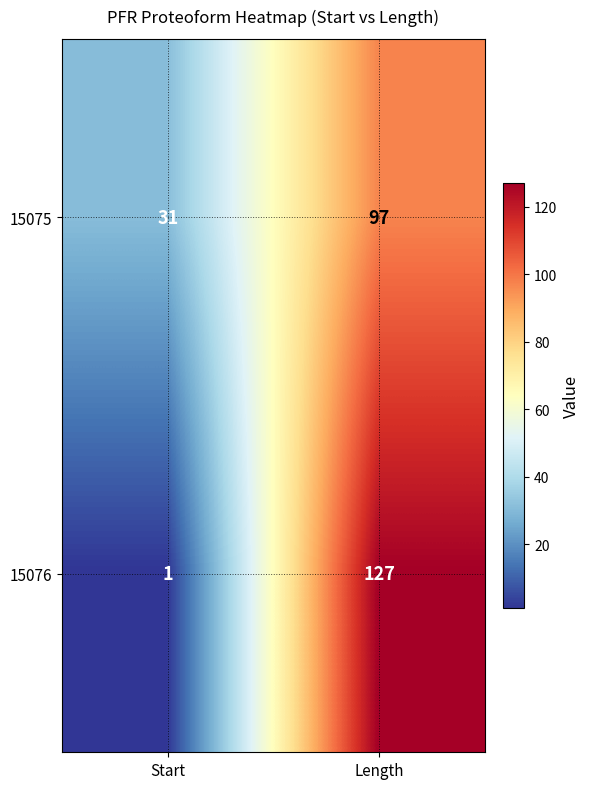

Which category has the lowest value in the 15076 series?

Start